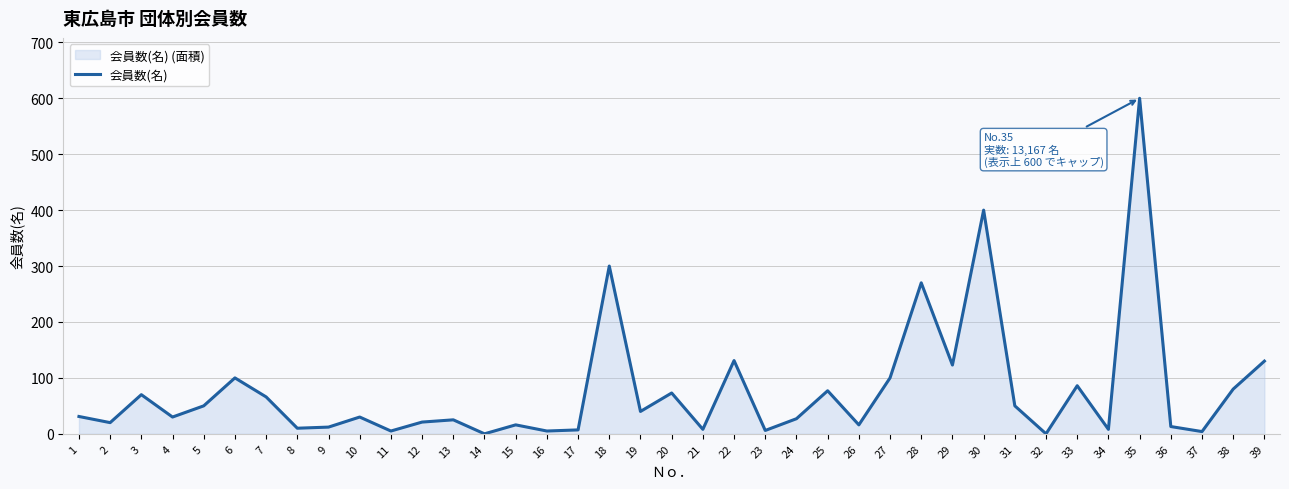

List the labels in order of value, smallest first.

14, 32, 37, 11, 16, 23, 17, 21, 34, 8, 9, 36, 15, 26, 2, 12, 13, 24, 4, 10, 1, 19, 5, 31, 7, 3, 20, 25, 38, 33, 6, 27, 29, 39, 22, 28, 18, 30, 35